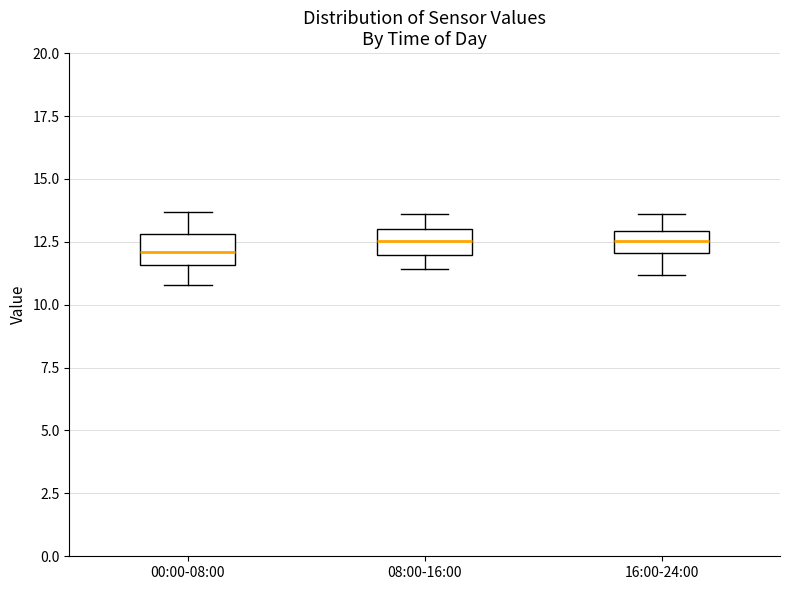

Reading left to right, read every box against the y-axis: the position of its median line, the range the box covers, and the ends of its whiskers. The values are not printed on the chart, so give them approximately, as read against the axis.

00:00-08:00: median 12.0, box 11.5 to 13.0, whiskers 11.0 to 13.5
08:00-16:00: median 12.5, box 12.0 to 13.0, whiskers 11.5 to 13.5
16:00-24:00: median 12.5, box 12.0 to 13.0, whiskers 11.0 to 13.5